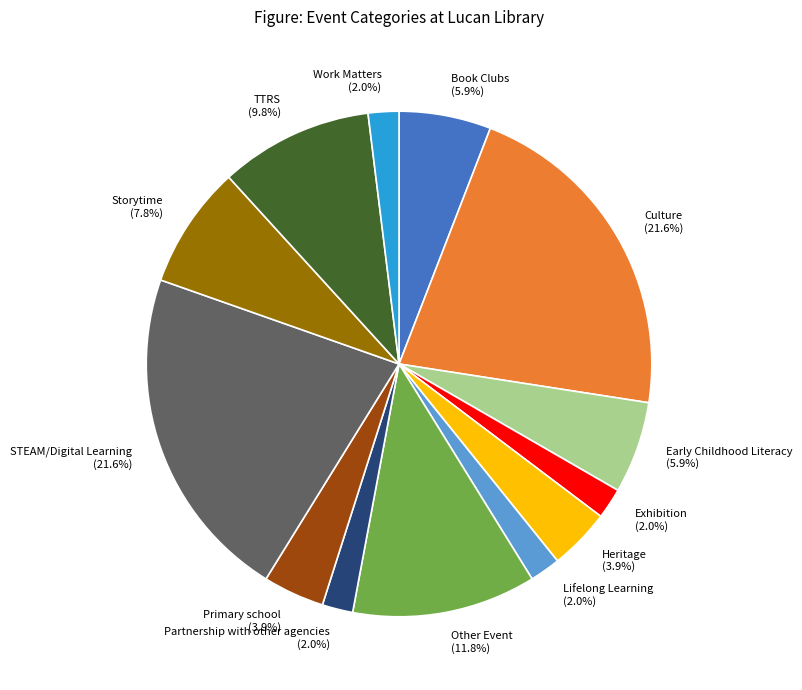

To the nearest percent, what is the average slice percentage?

8%